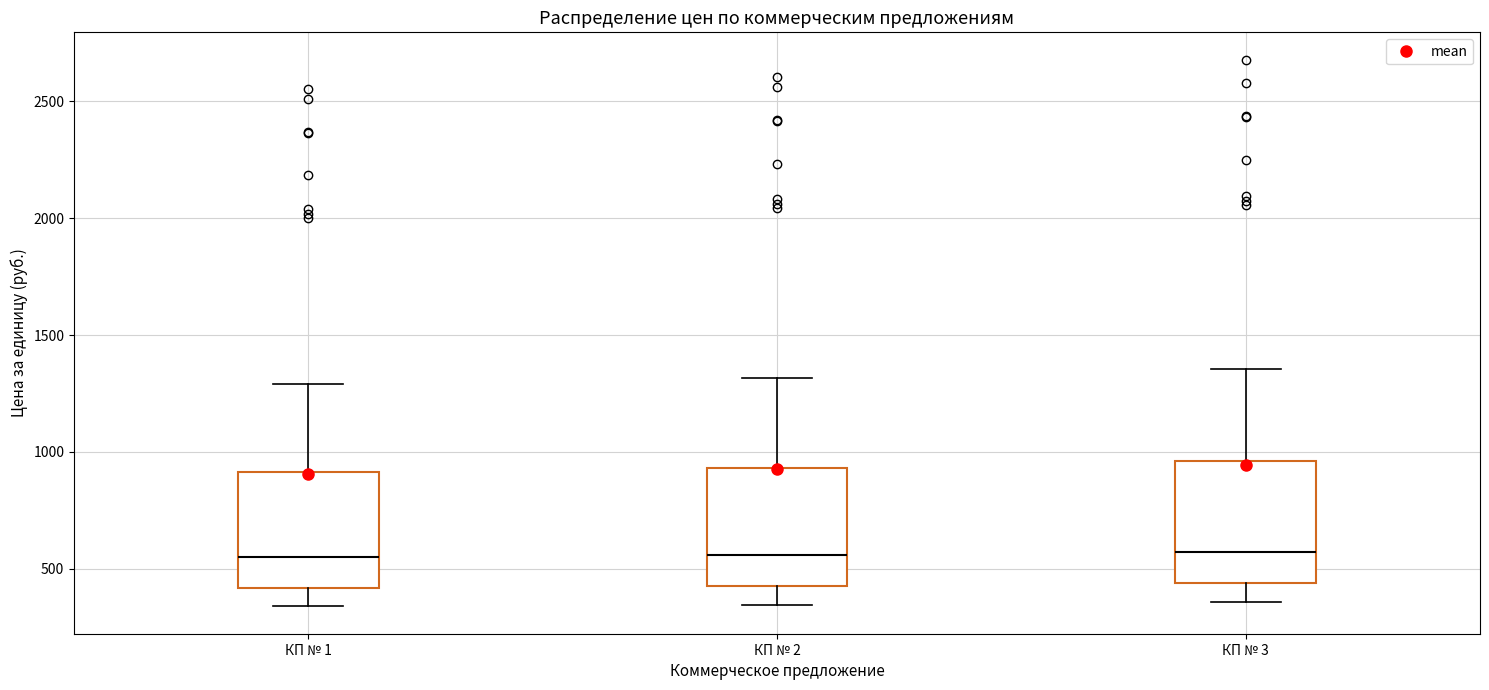

Reading left to right, read every box against the y-axis: the position of its median line, the range the box covers, and the ends of its whiskers. The values are not printed on the chart, so give them approximately, as read against the axis.

КП № 1: median 550, box 400 to 900, whiskers 350 to 1300
КП № 2: median 550, box 450 to 950, whiskers 350 to 1300
КП № 3: median 550, box 450 to 950, whiskers 350 to 1350